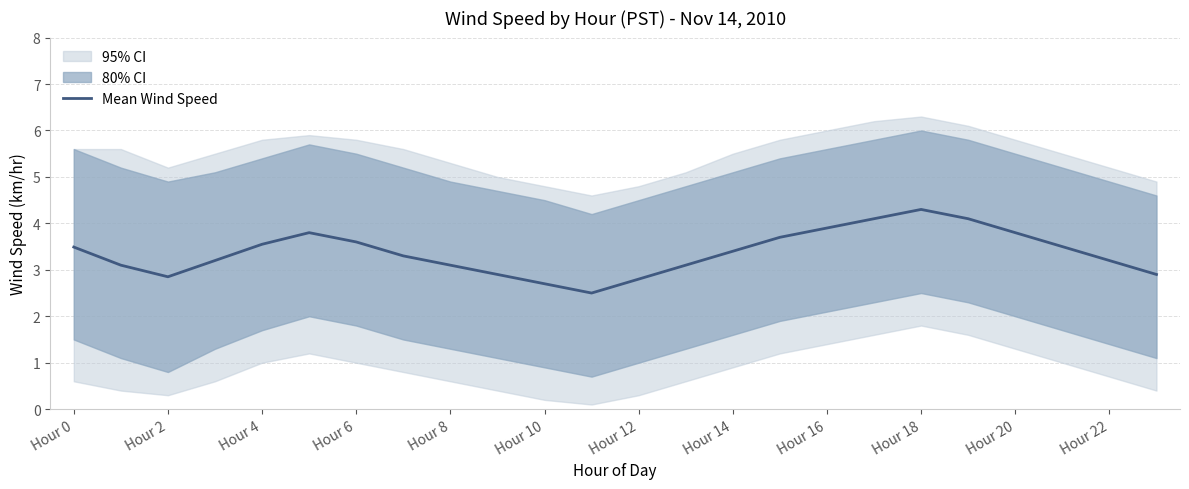

What is the average value?

3.4